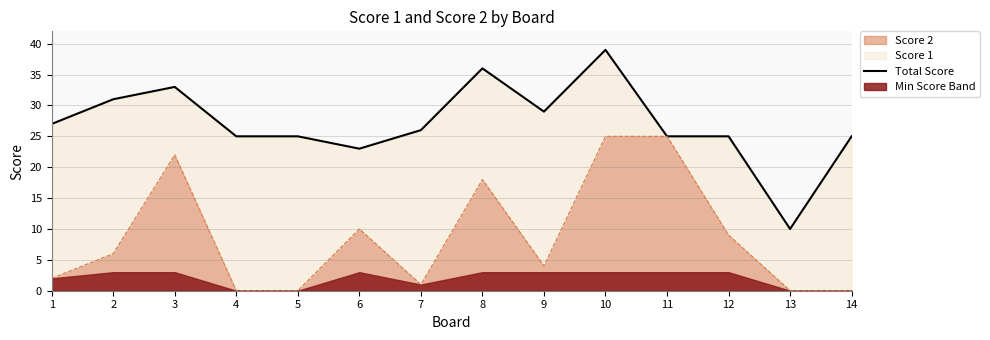

Where is the data nearest to the value 24?

4